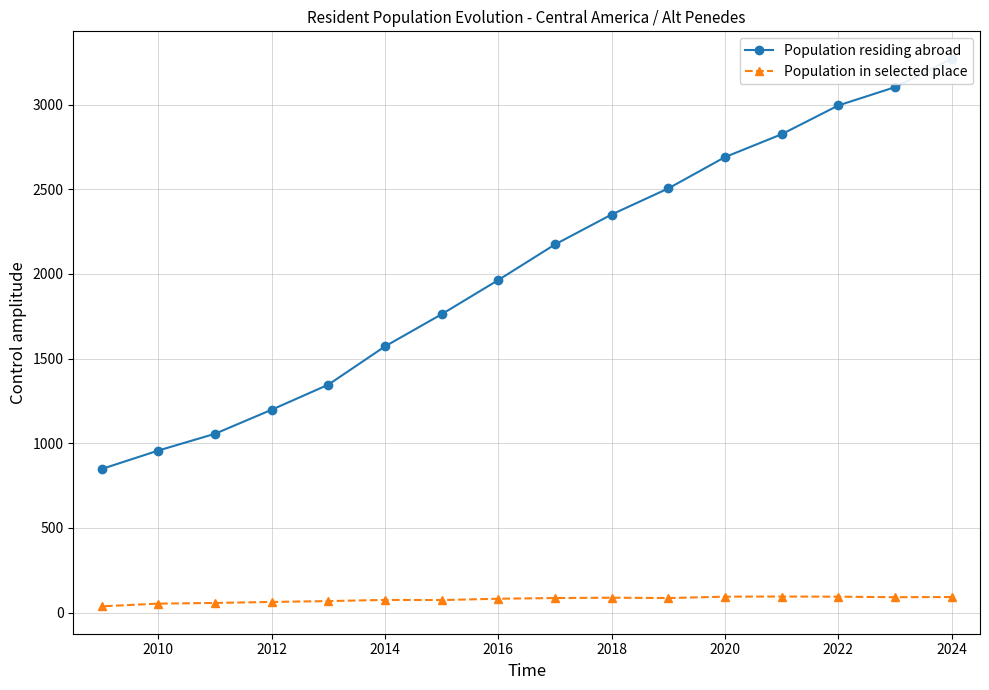

What is the minimum value for Population in selected place?

37